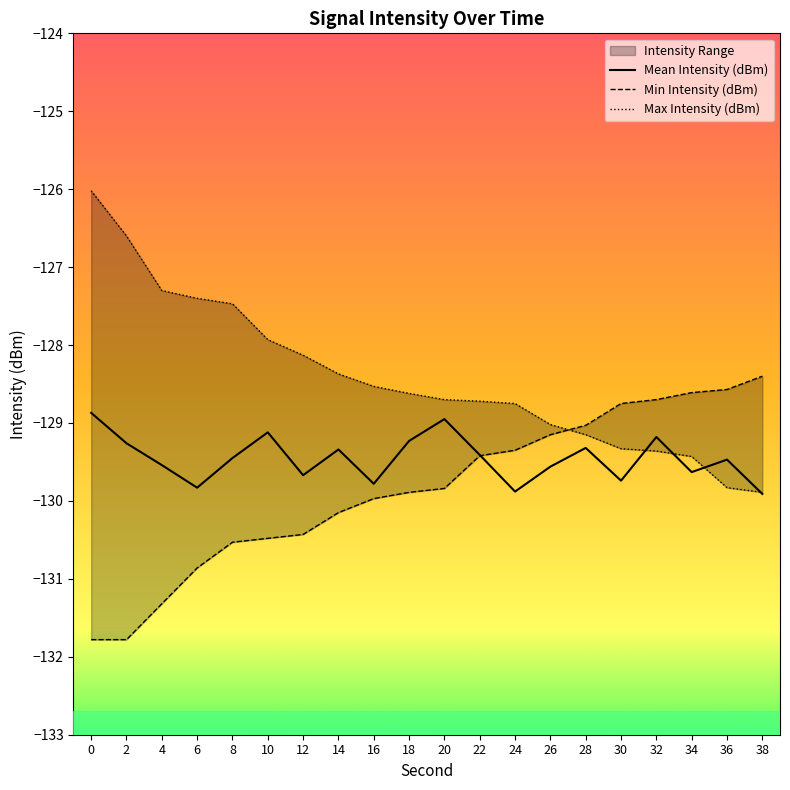

Rank the series at 28 from lowest to highest value.

Mean Intensity (dBm), Max Intensity (dBm), Min Intensity (dBm)